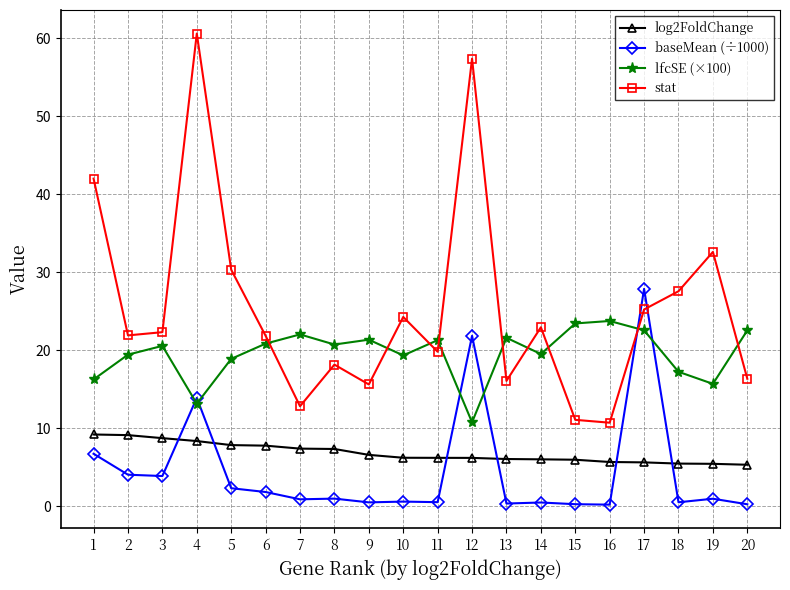

What is the value of the log2FoldChange point at the 1st from the left?

9.2